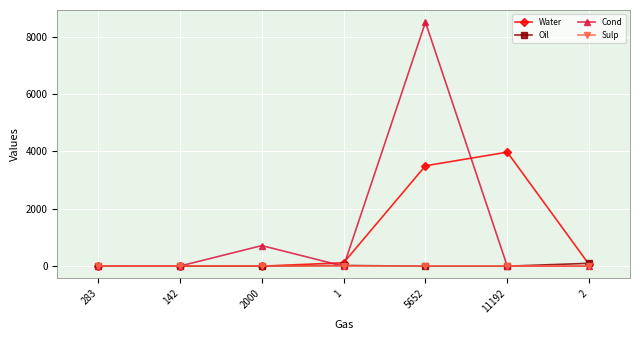

What is the label of the 2nd point from the left?

142